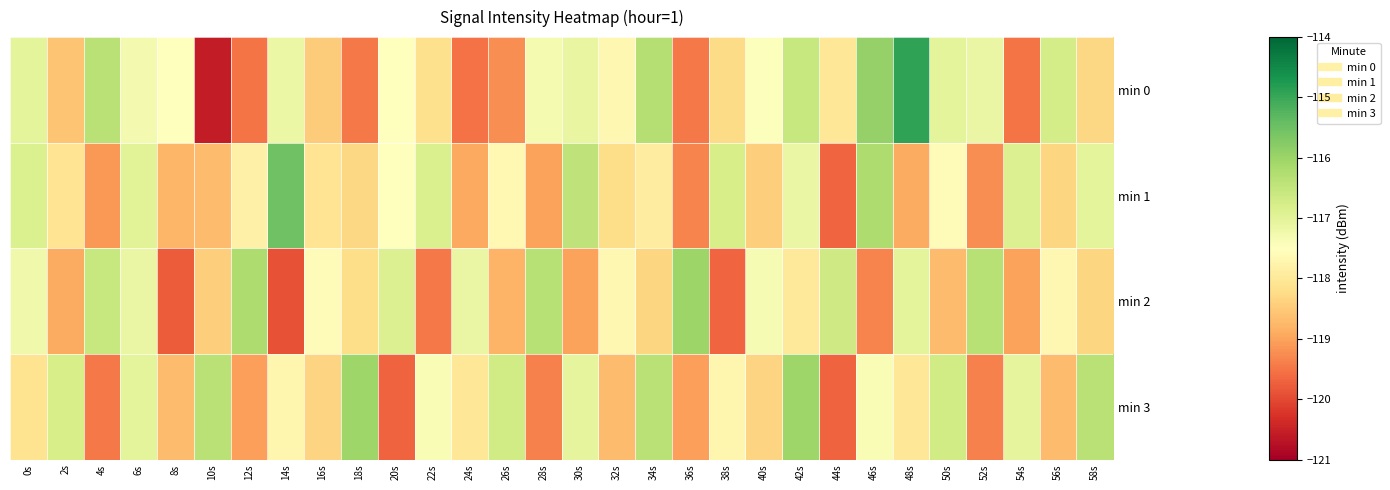

At how many categories does at least one series exceed -118?

30